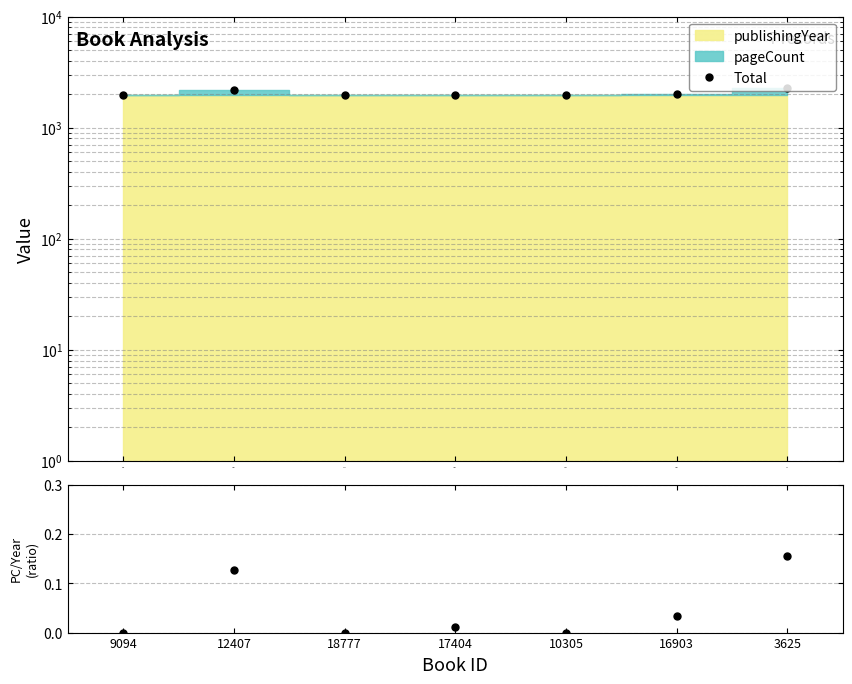

In pageCount/publishingYear, how many points are higher than both neighbors (excluding endpoints)?

2